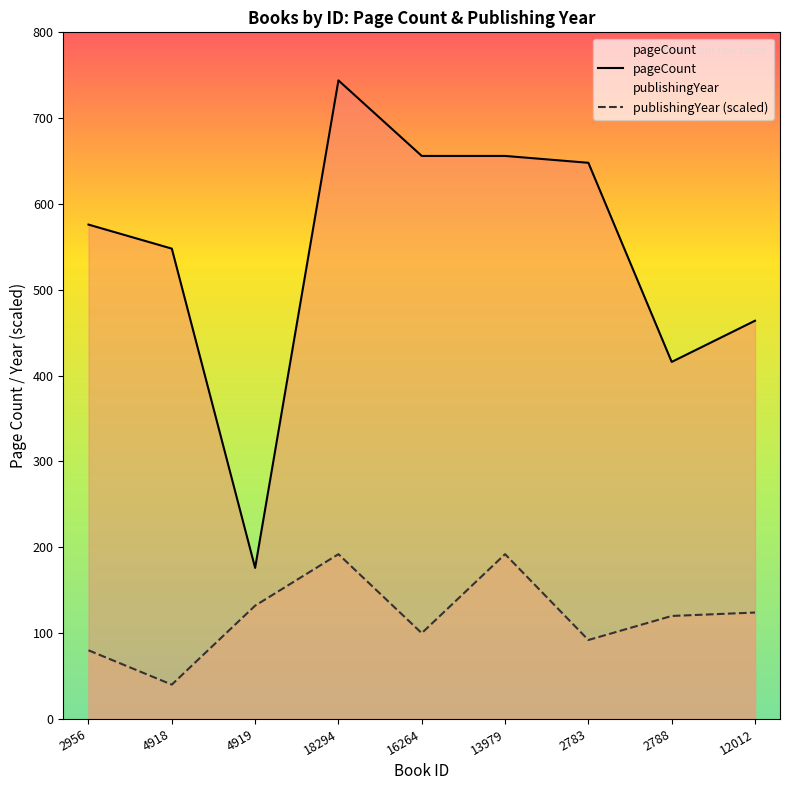

Reading left to right, what are all the values shown in this chart?

pageCount: 576	548	176	744	656	656	648	416	464
publishingYear (scaled): 80	40	132	192	100	192	92	120	124